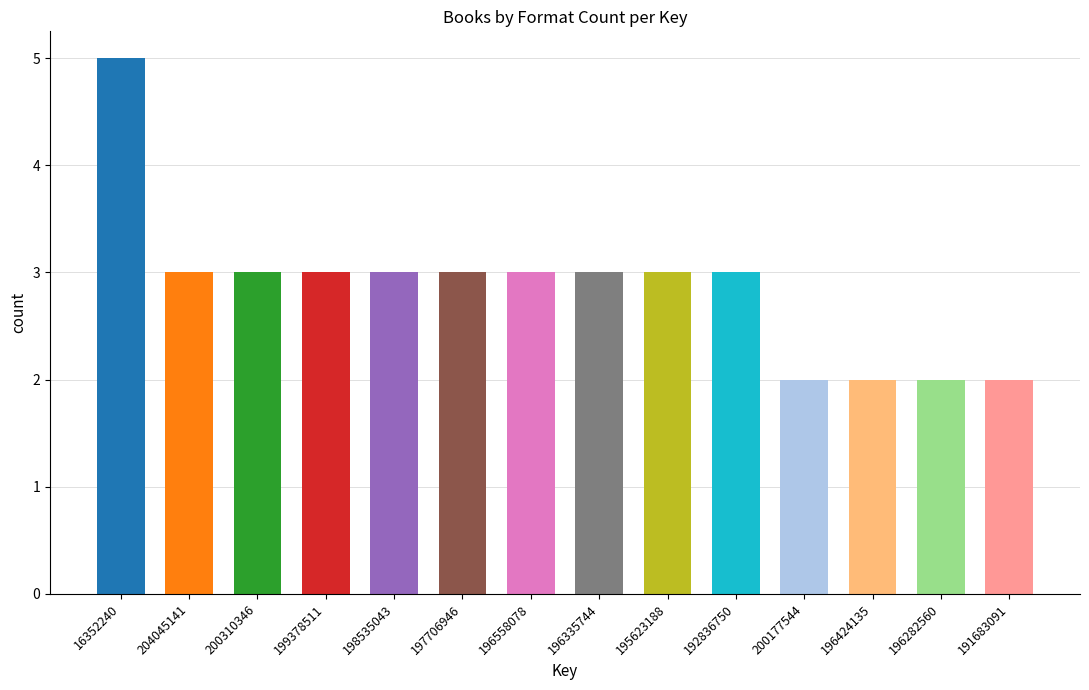

Are the bars grouped side by side (vs. stacked)?

No